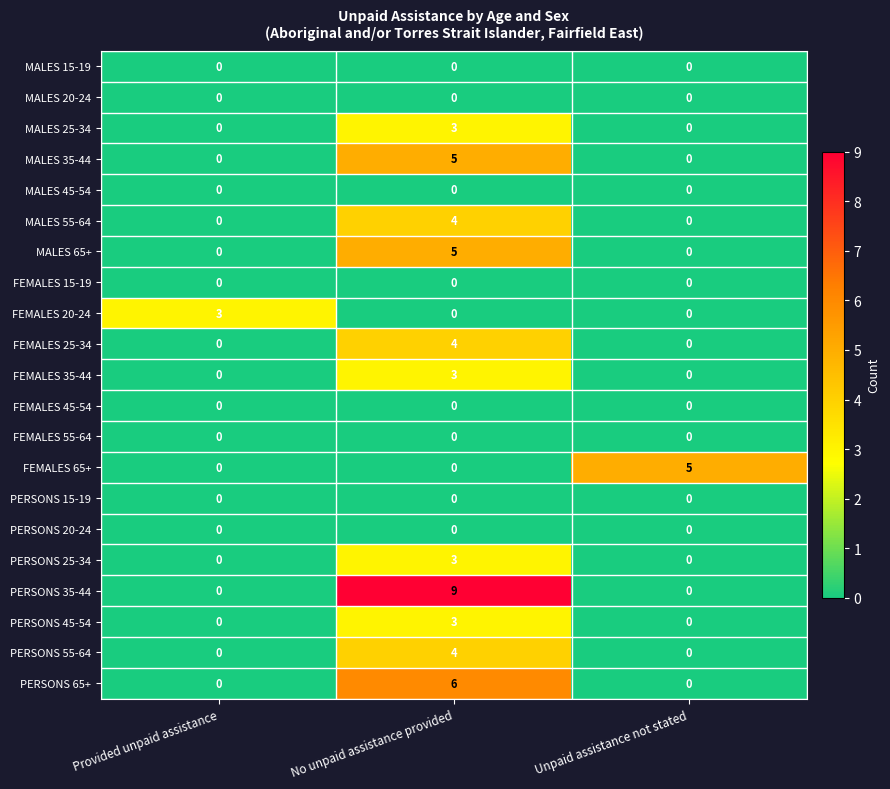

True or false: PERSONS 20-24 has a value of 0 at Provided unpaid assistance.

True